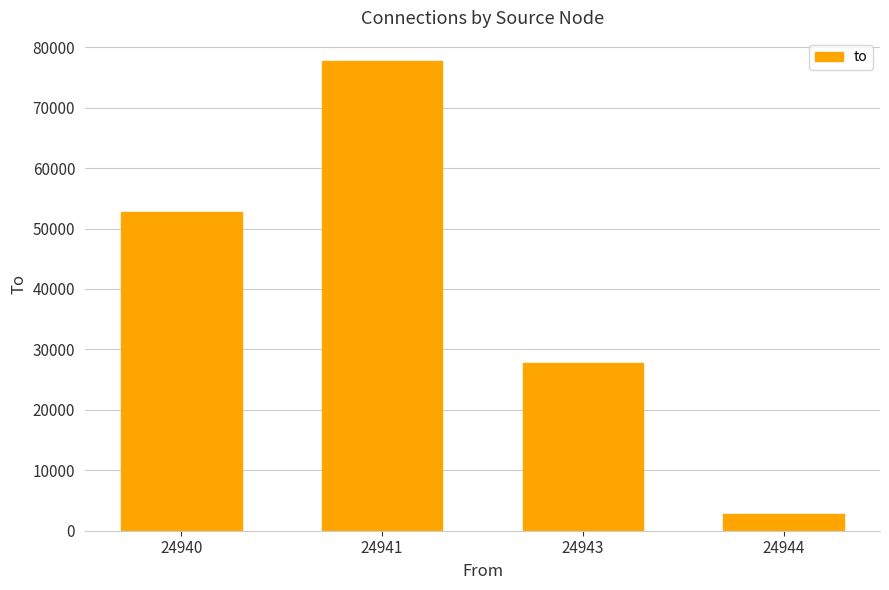

True or false: the data shows 52727 at 24940.

True